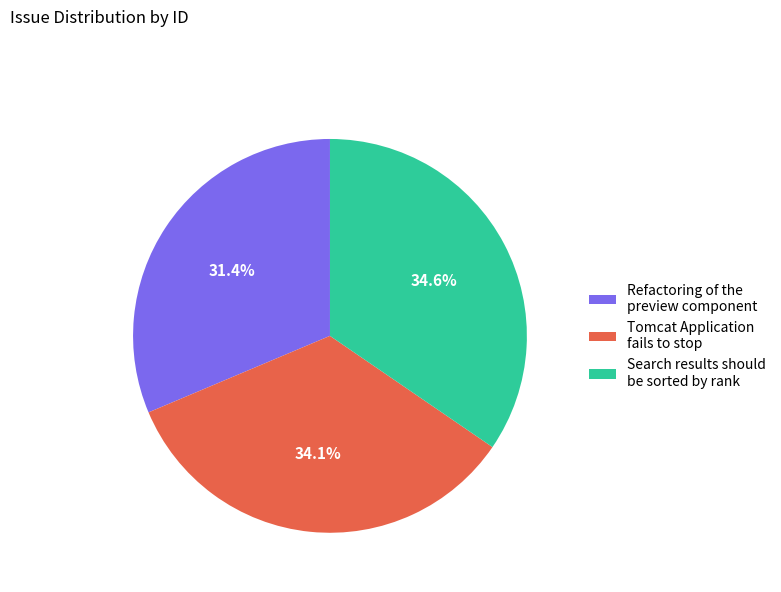

To the nearest percent, what portion does Tomcat Application fails to stop represent?

34%